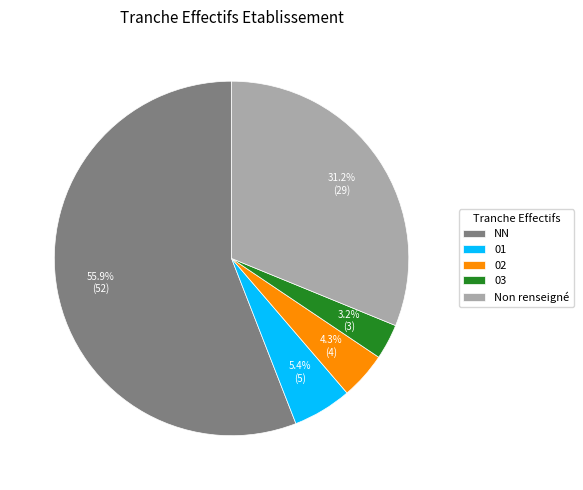

To the nearest percent, what percentage of the pie is NN?

56%